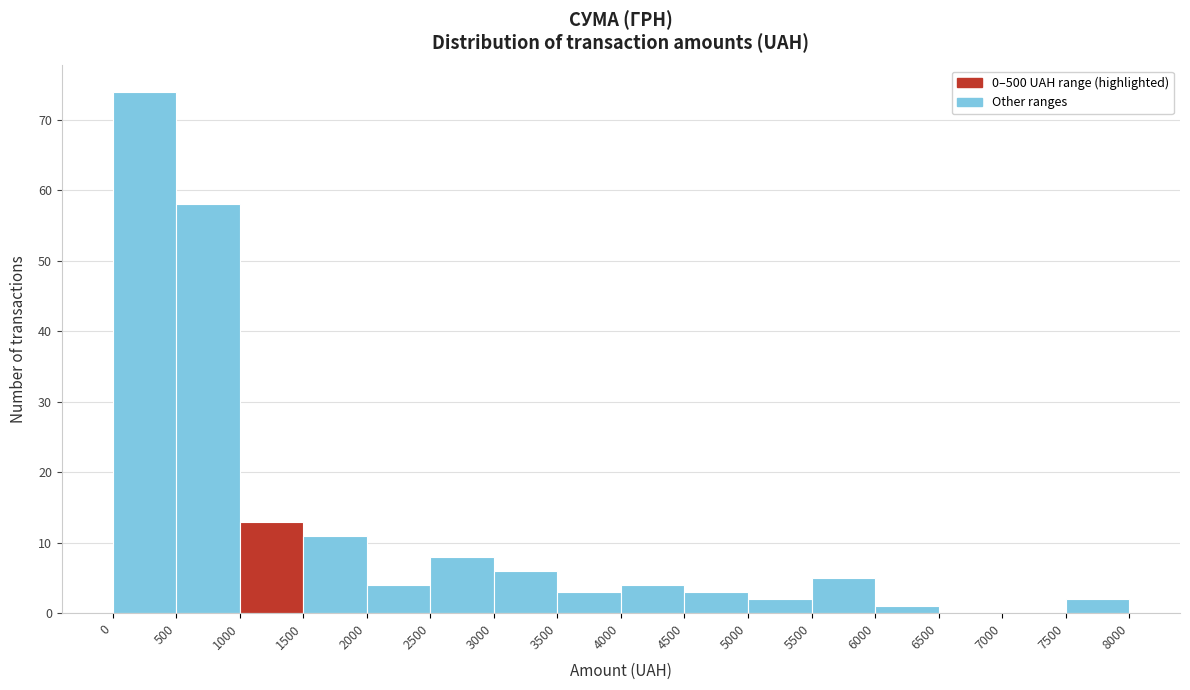

How tall is the bar that spans 5500 to 6000 on the x-axis? The values are not printed on the chart, so give them approximately, as read against the axis.

5